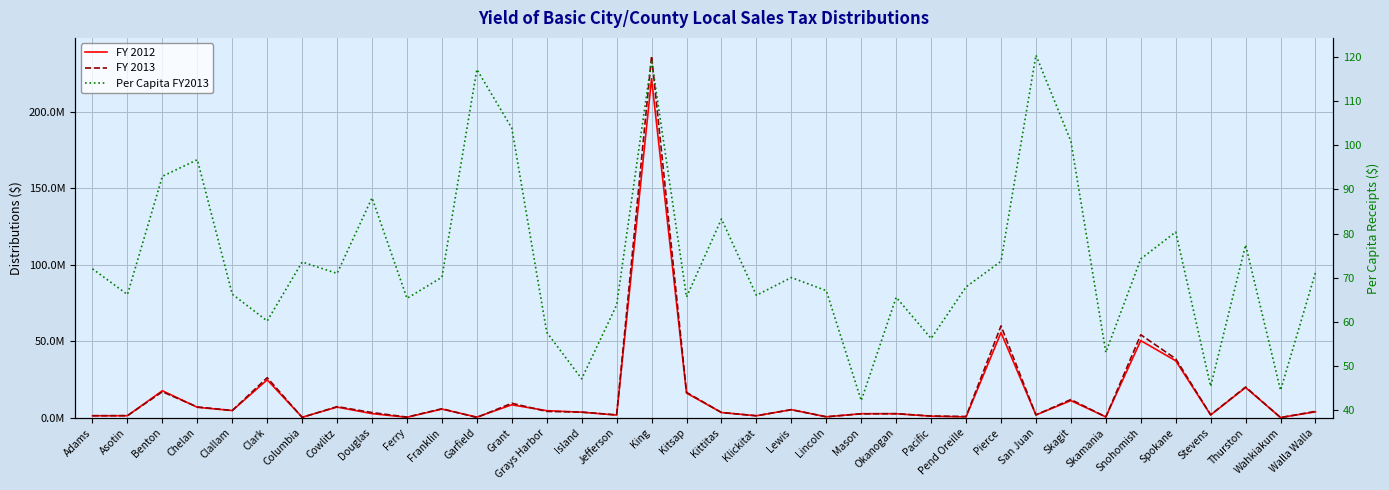

True or false: FY 2013 has more than 1 interior local peaks.

True